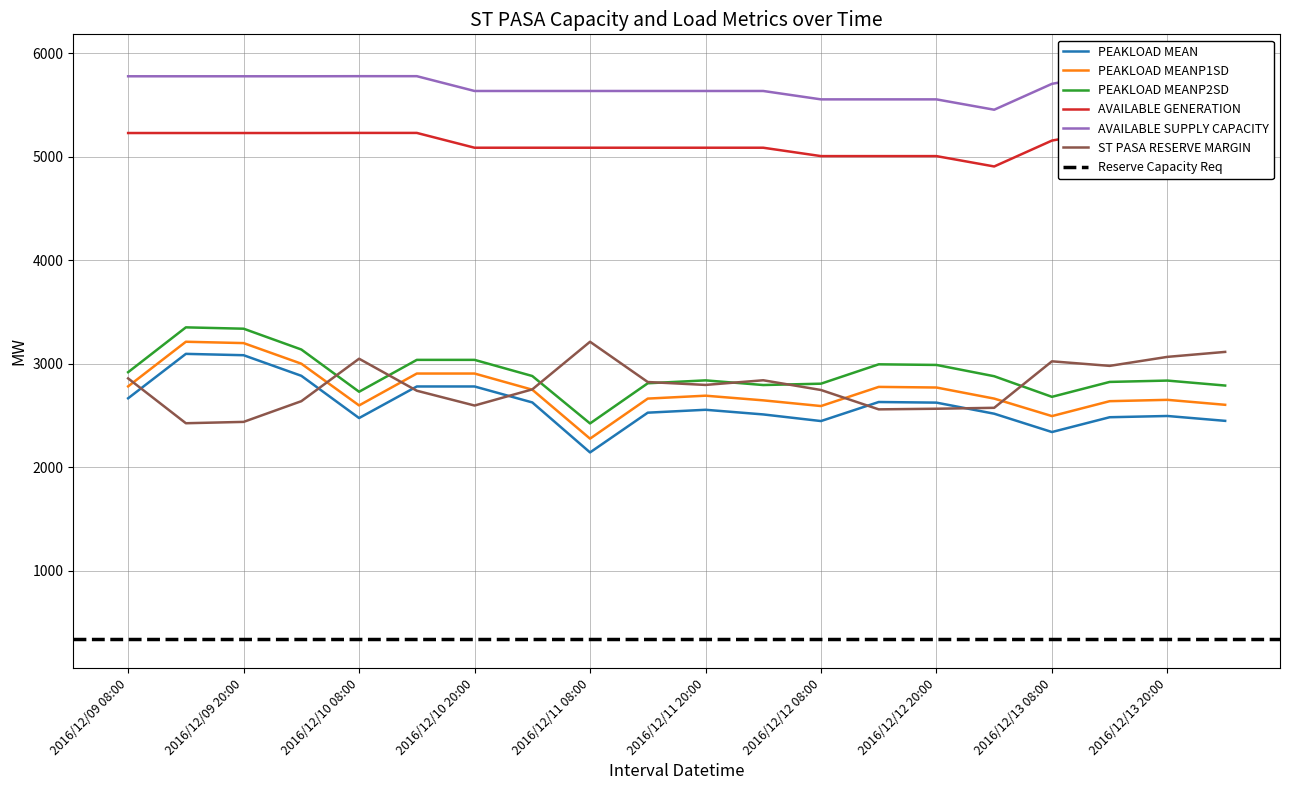

True or false: PEAKLOAD MEANP2SD and PEAKLOAD MEAN cross at least once.

False